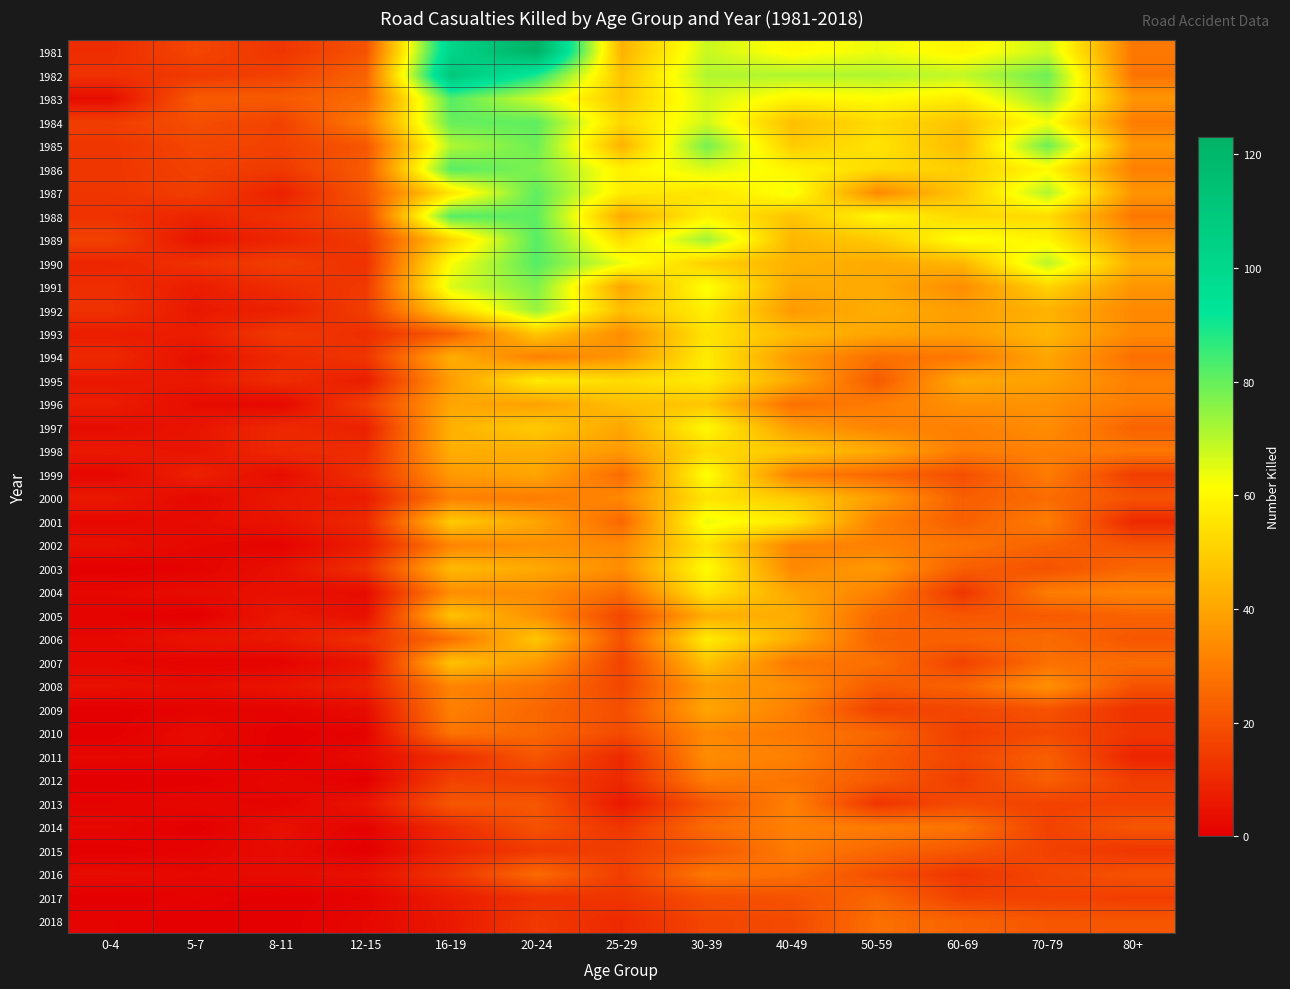

List the series in order of their peak value, lowest first.

2017, 2018, 2016, 2012, 2015, 2013, 2014, 2010, 2011, 2008, 2009, 2005, 2007, 1996, 1998, 1993, 2000, 2002, 2004, 1994, 1995, 2006, 1997, 2003, 1999, 2001, 1992, 1991, 1985, 1984, 1987, 1983, 1986, 1988, 1989, 1990, 1982, 1981